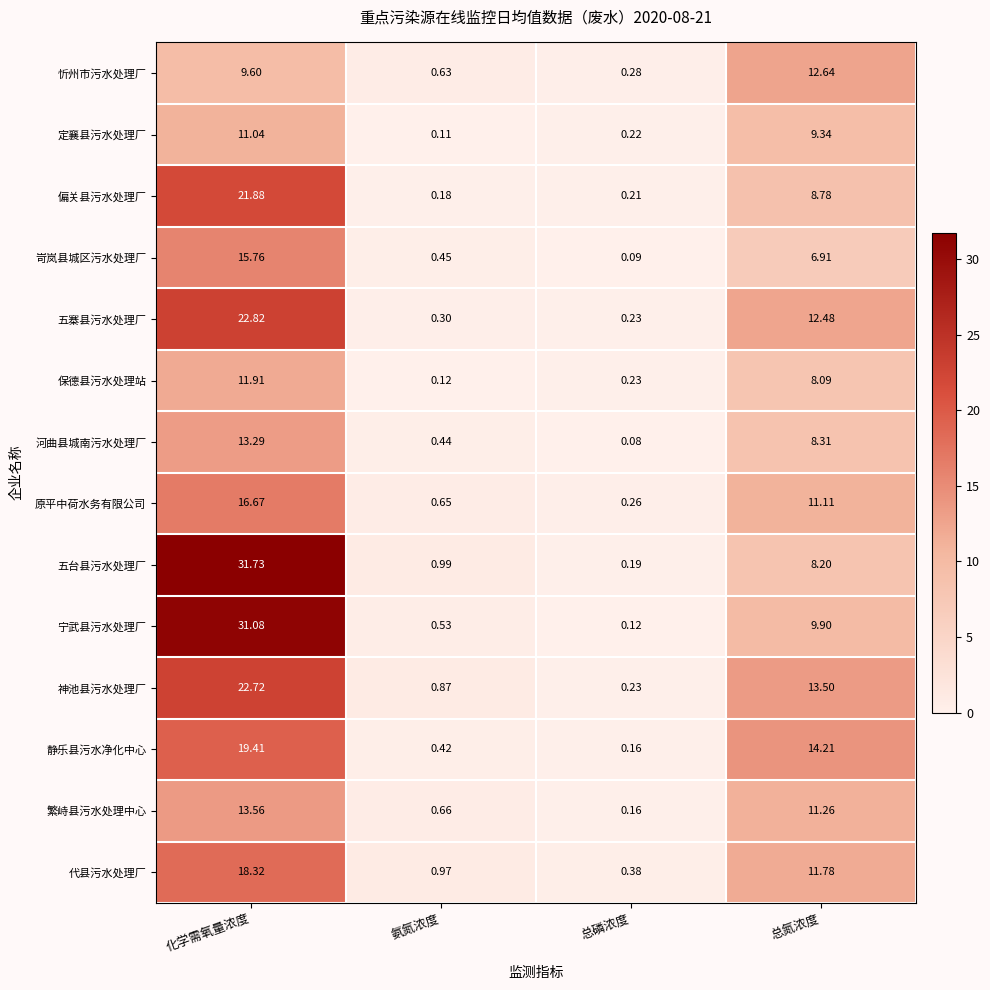

What is the total value across all series at 化学需氧量浓度?

259.8